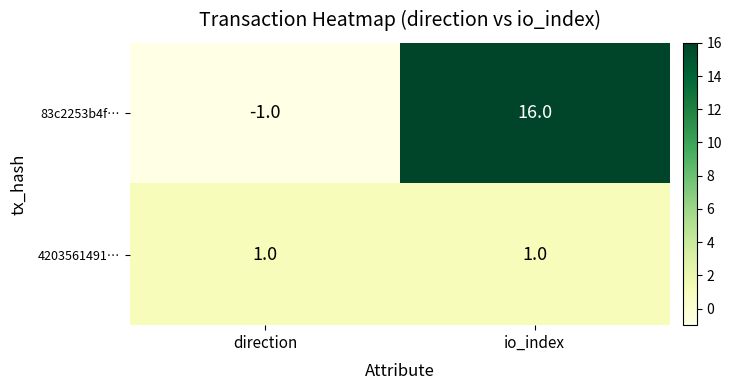

How many series are shown in this chart?

2